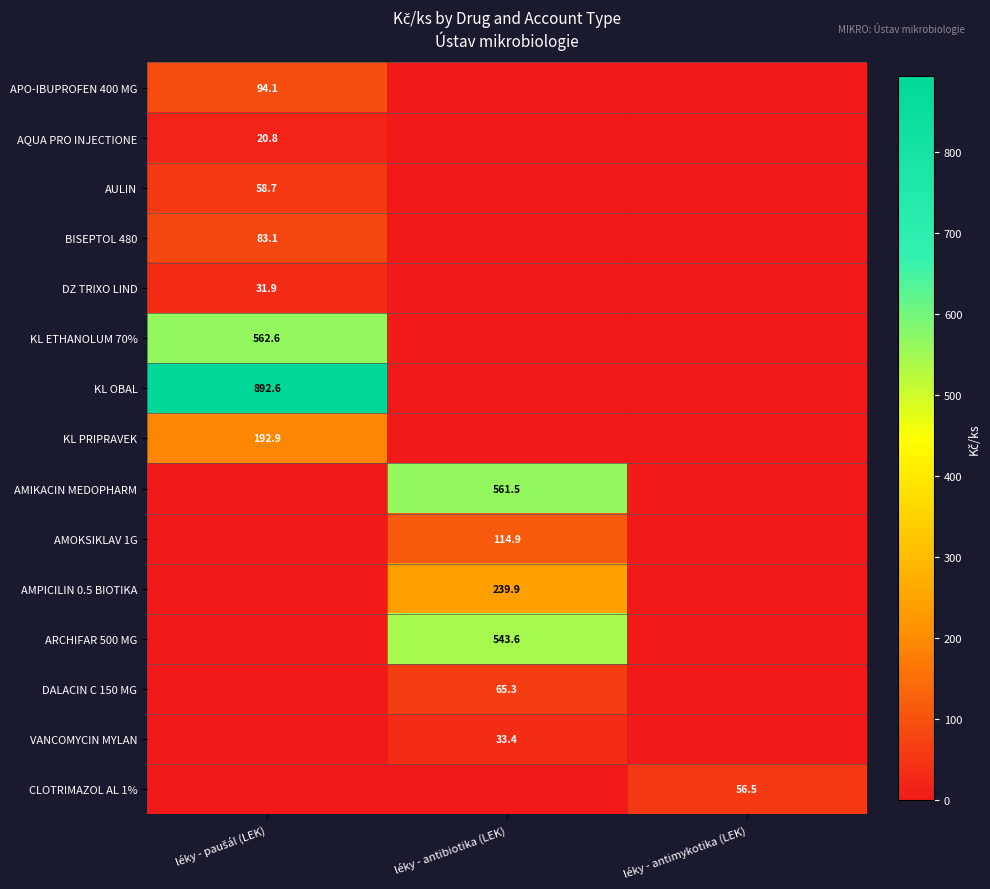

True or false: AMPICILIN 0.5 BIOTIKA has a value of 105.4 at léky - antibiotika (LEK).

False